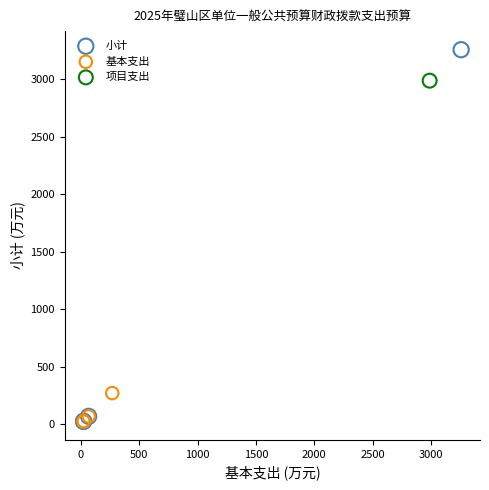

What are all the series names shown in the legend?

小计, 基本支出, 项目支出